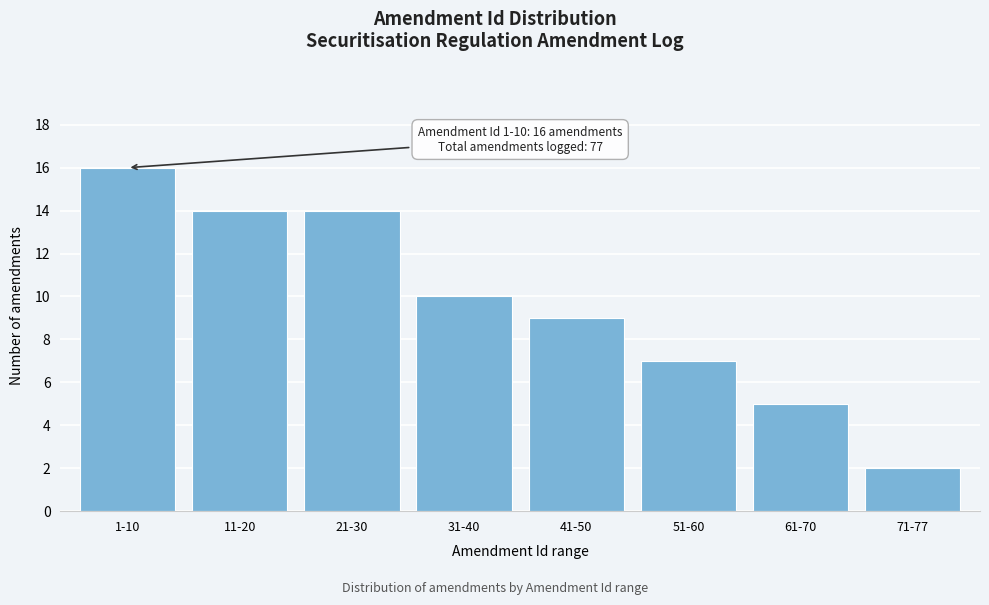

Reading left to right, transcribe all the data shown in this chart.

16	14	14	10	9	7	5	2